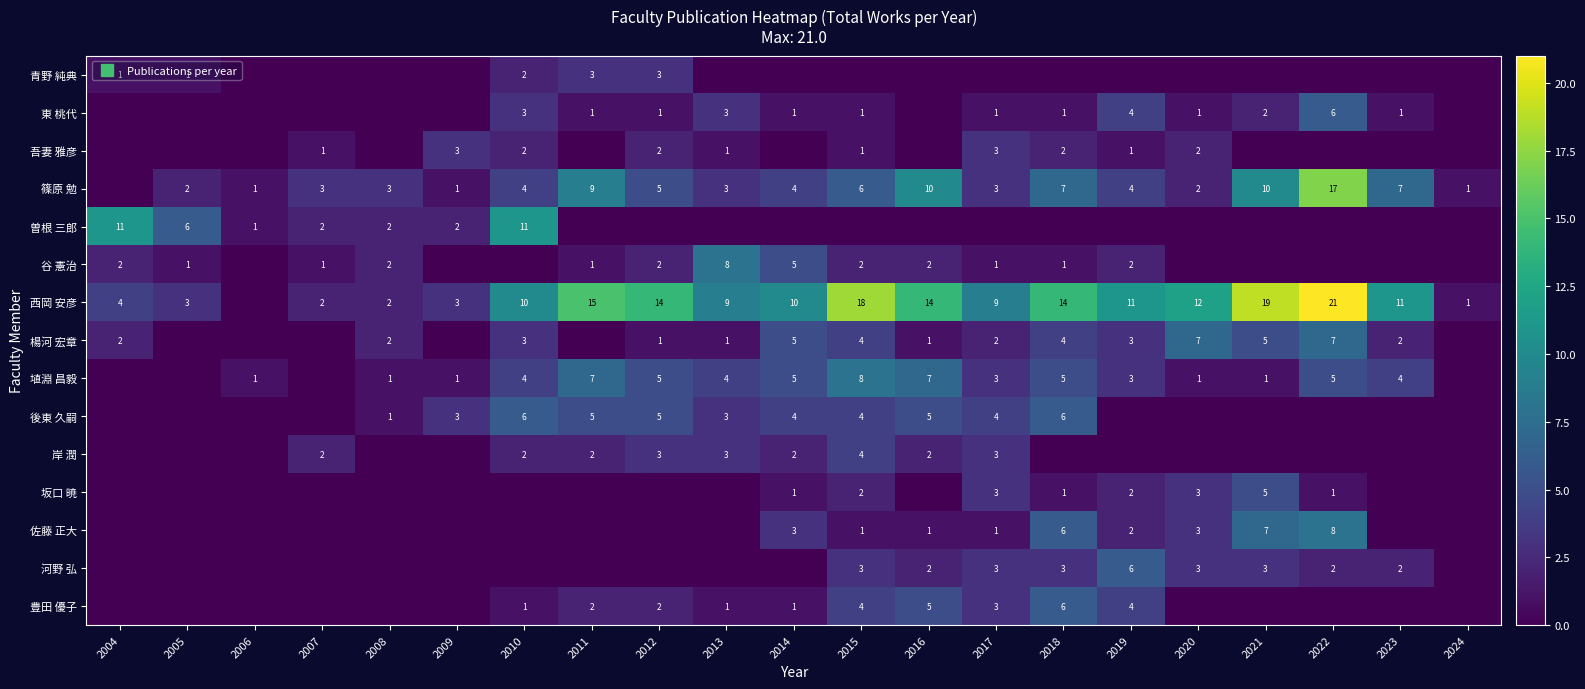

How many values in 河野 弘 are above zero?

9